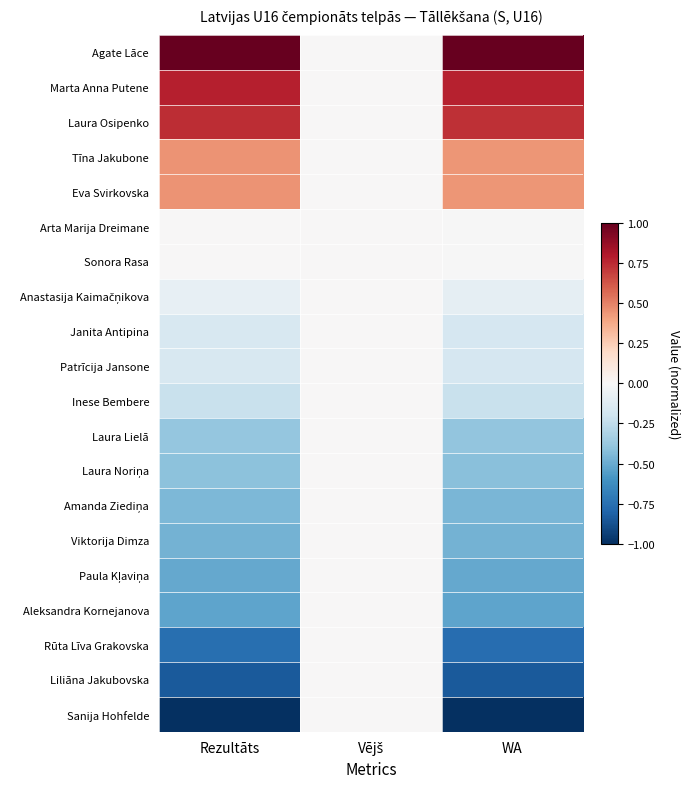

At which category does the chart reach its peak across all series?

Rezultāts